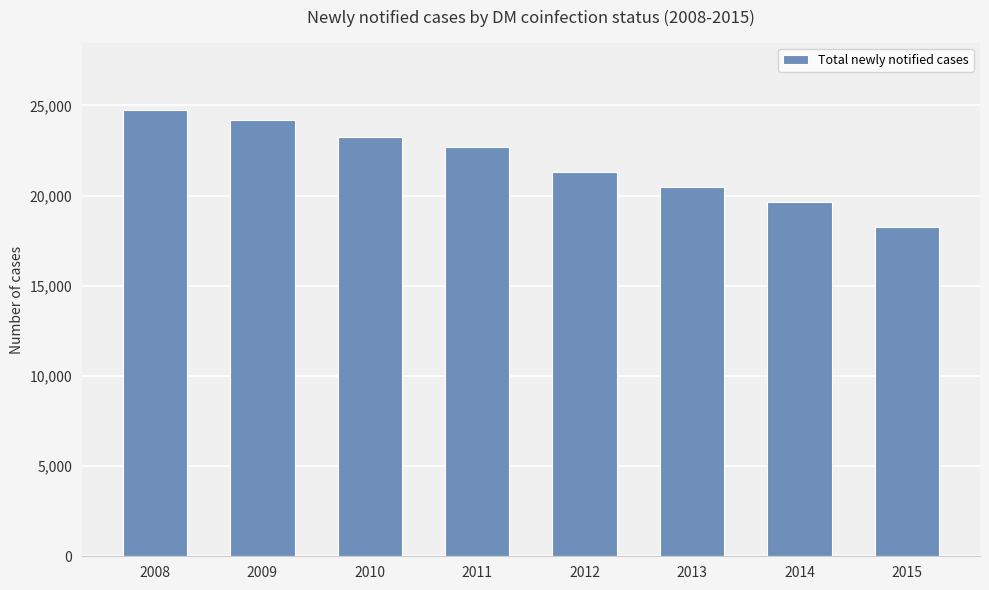

What is the change in value from 2010 to 2014?

-3646